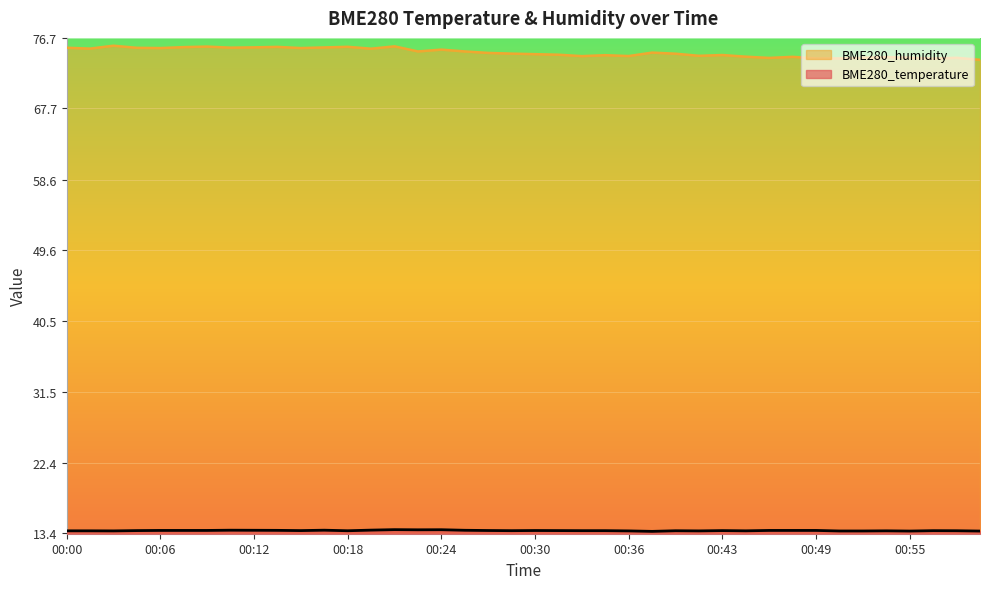

The value of BME280_humidity at 00:03 is 75.7. True or false?

True